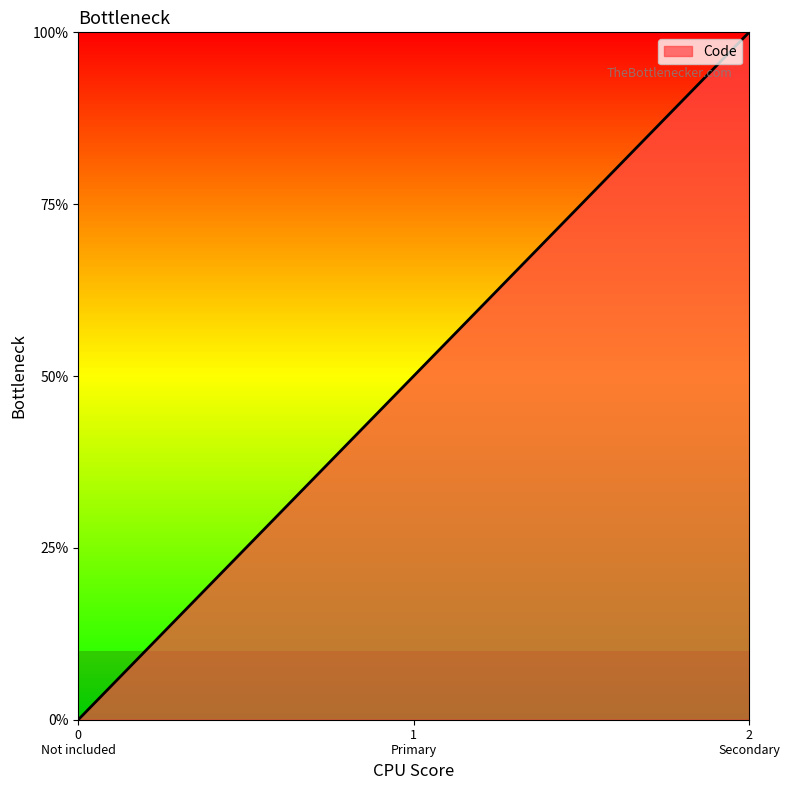

Where is the data nearest to the value 1?

1
Primary